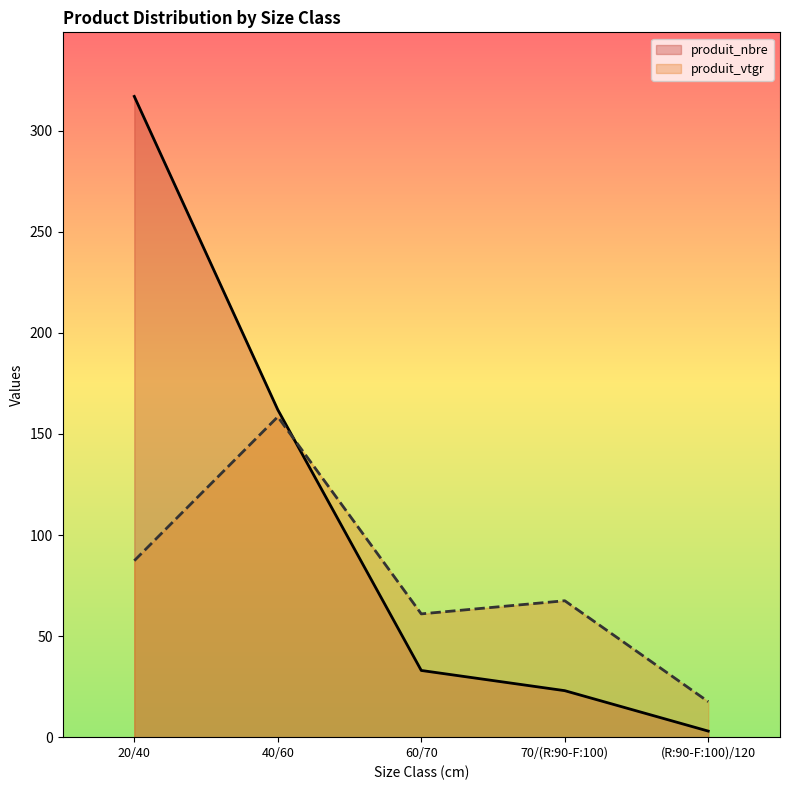

Rank the series at 40/60 from lowest to highest value.

produit_vtgr, produit_nbre